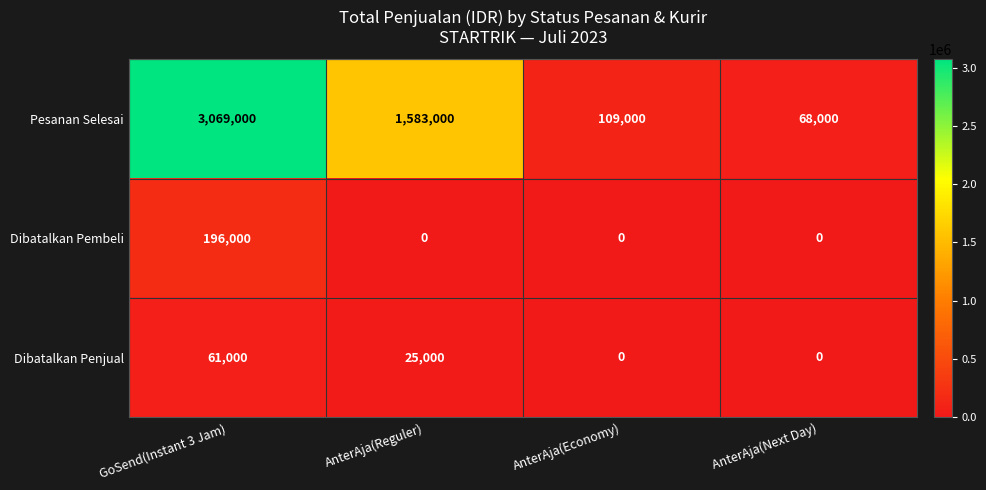

Count the number of data series in this chart.

3